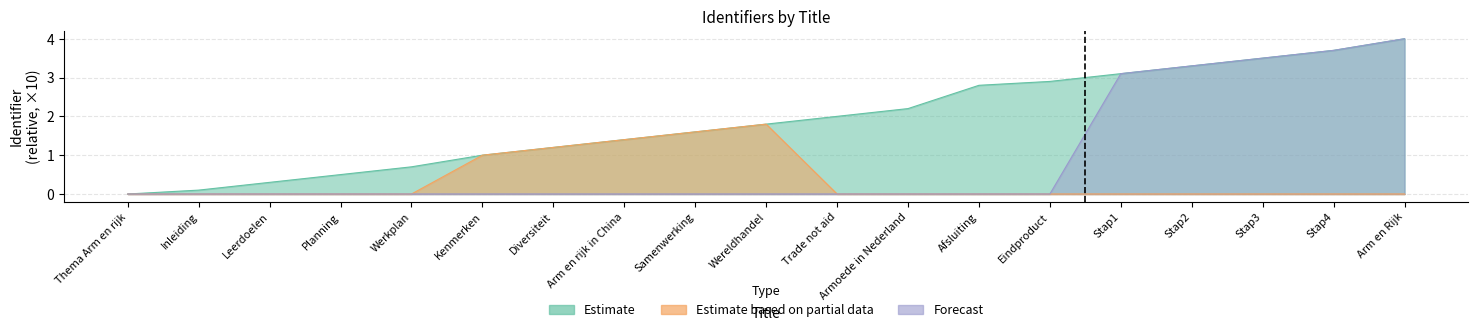

True or false: Estimate and Forecast cross at least once.

False